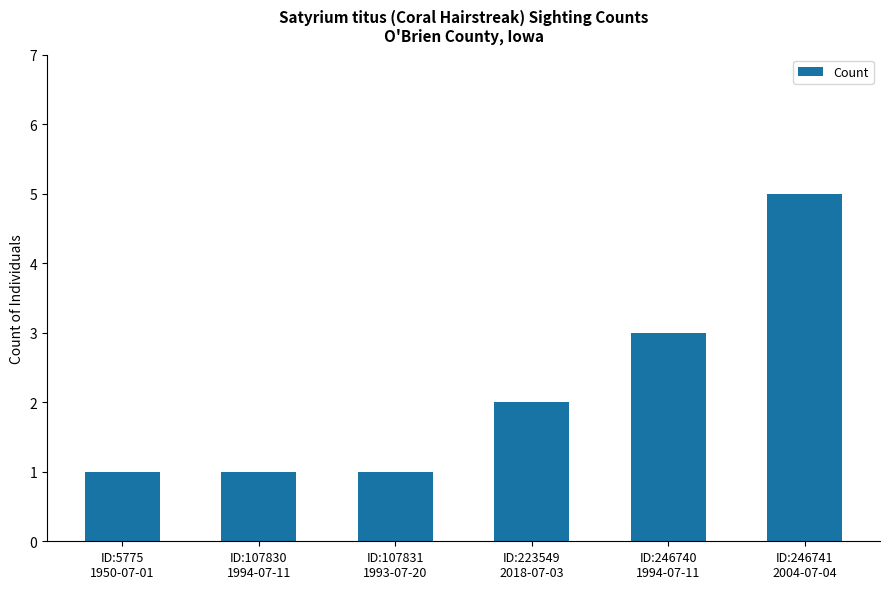

What is the difference between the maximum and minimum values?

4